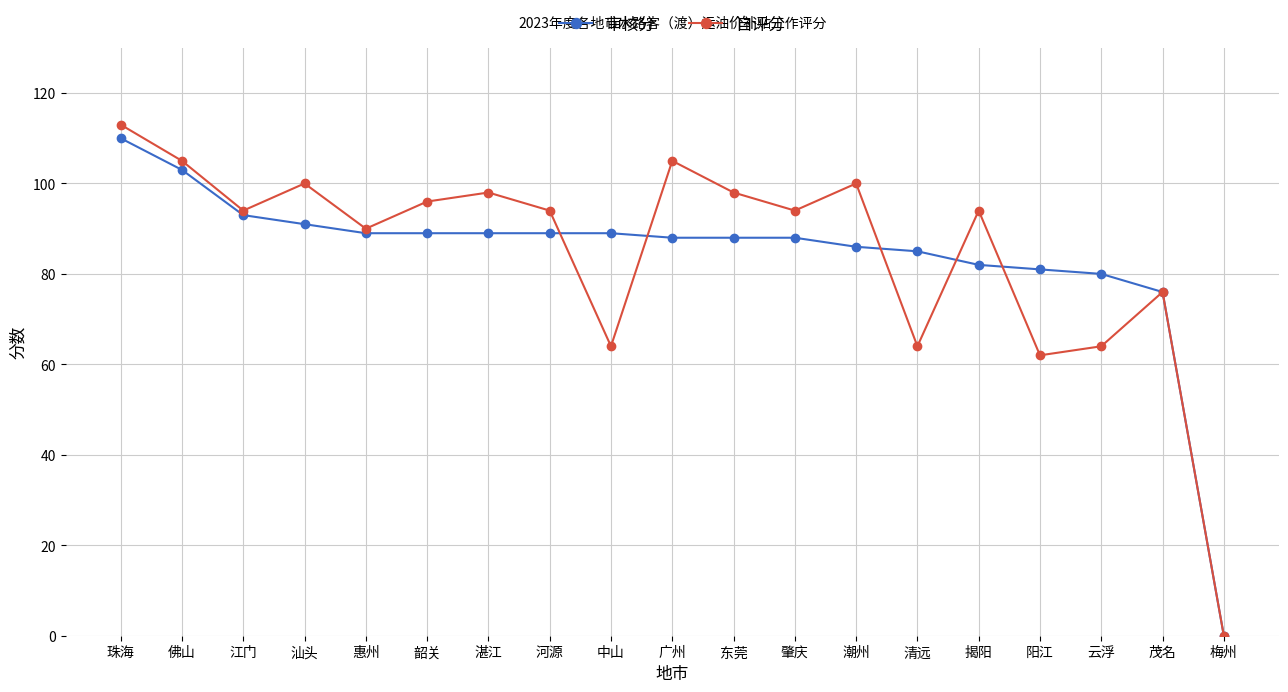

What is the label of the 10th point from the right?

广州